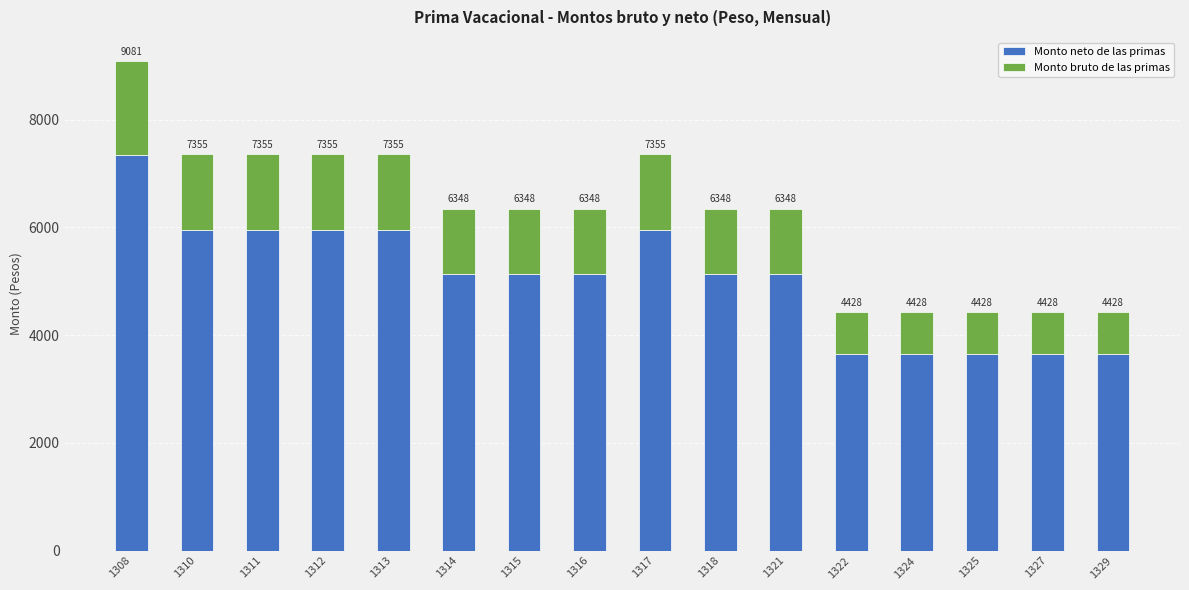

List the series in order of their peak value, highest first.

Monto neto de las primas, Monto bruto de las primas